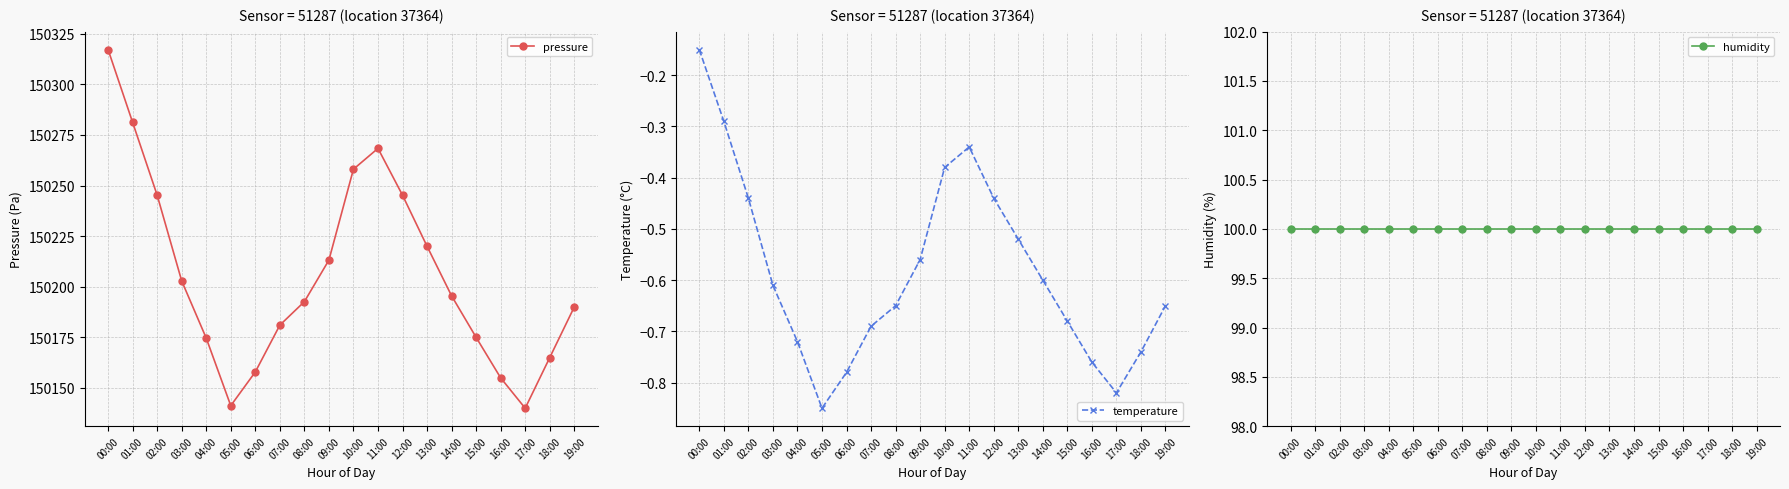

What is the minimum value shown in the chart?

-0.8